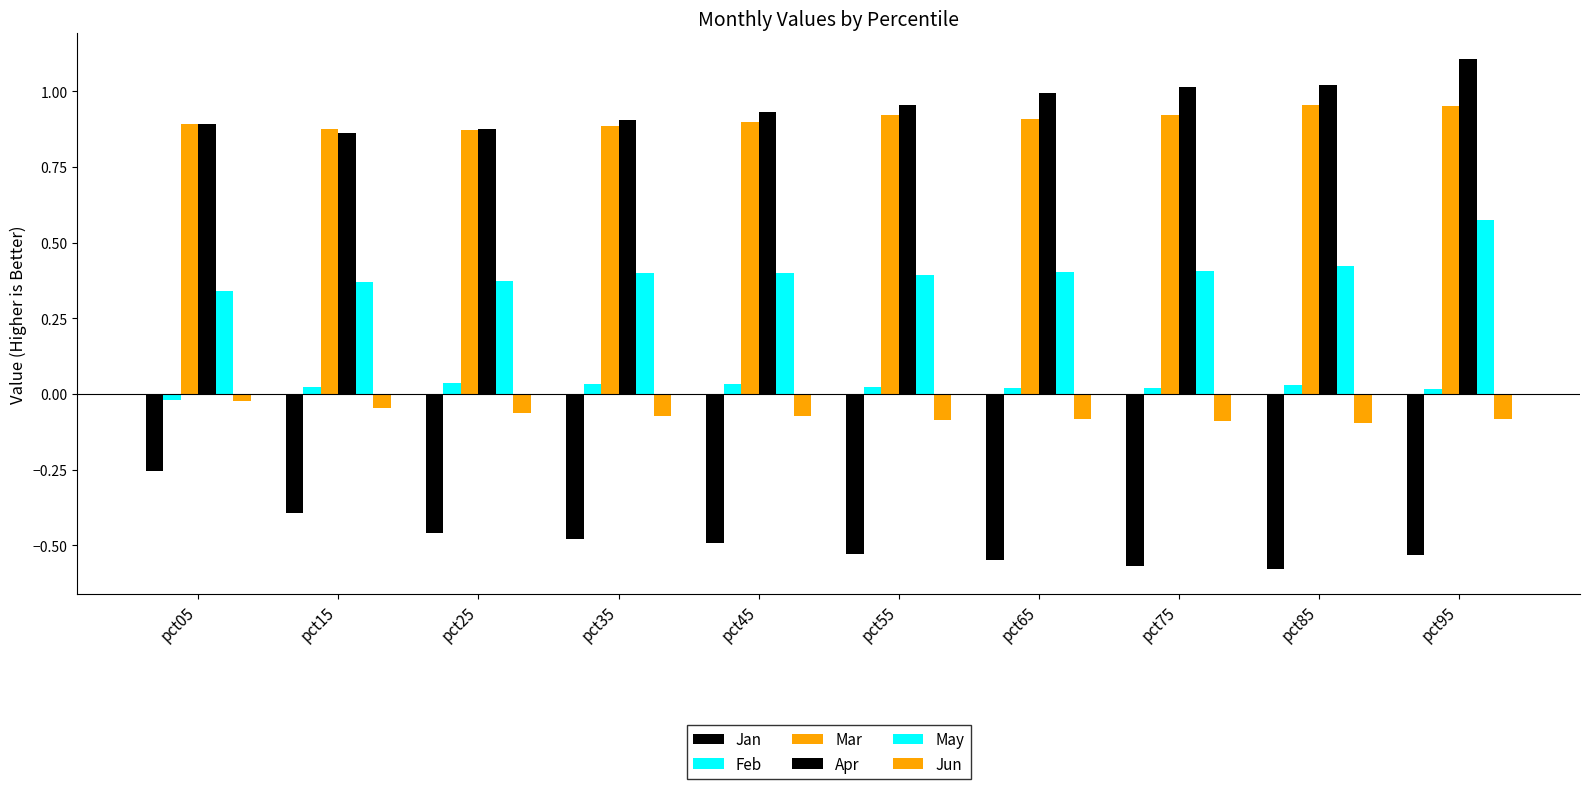

What is the sum of the Feb values at pct75 and pct25?

0.1